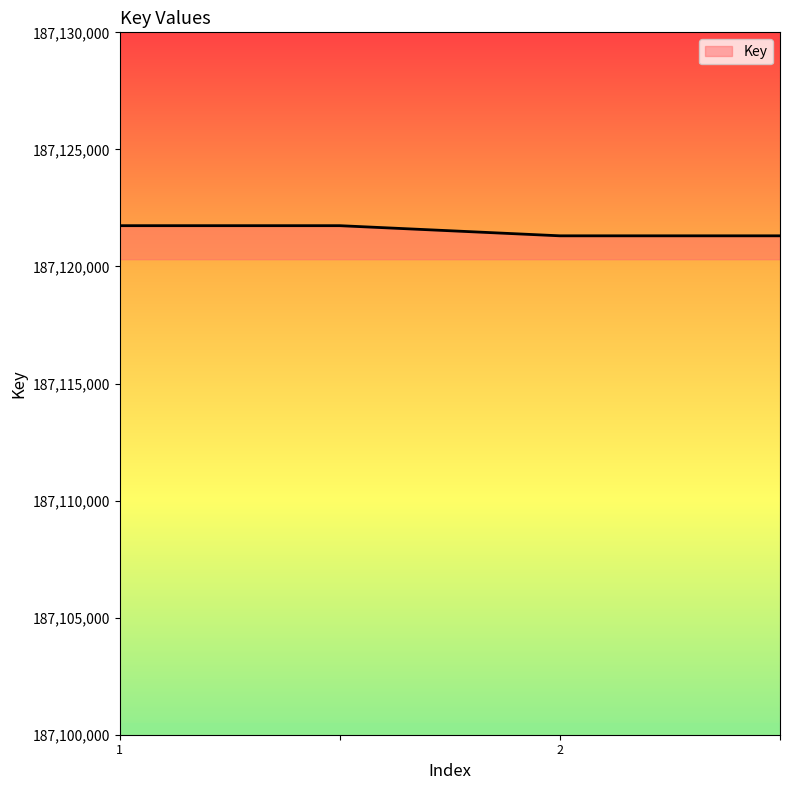

What is the smallest value displayed?

187121309